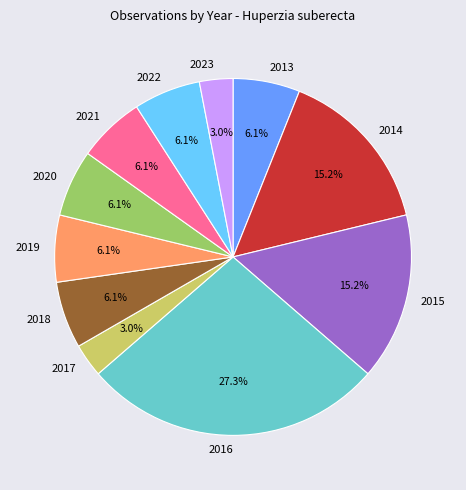

Is there a majority slice in this chart?

No